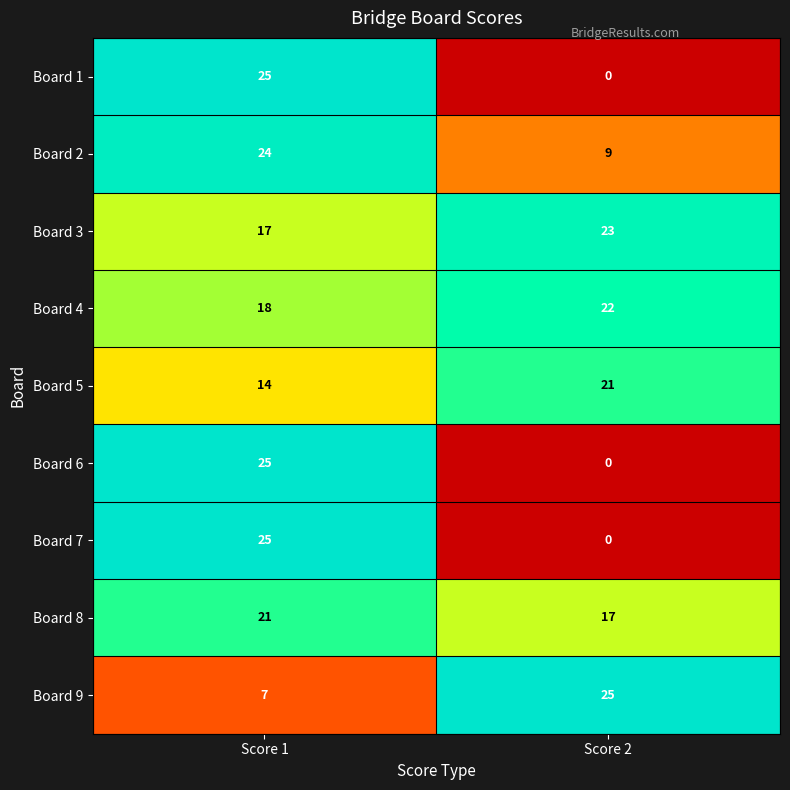

The Board 3 series shows 34 at Score 2. True or false?

False